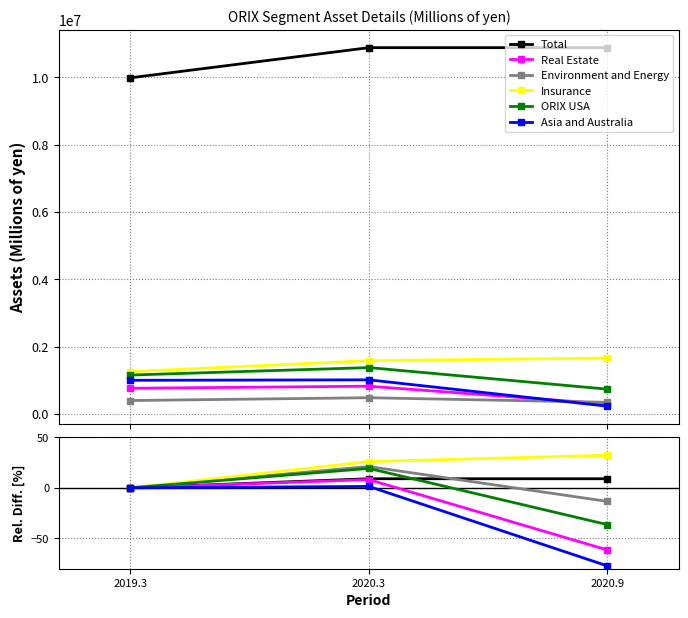

How many lines are shown in the chart?

6